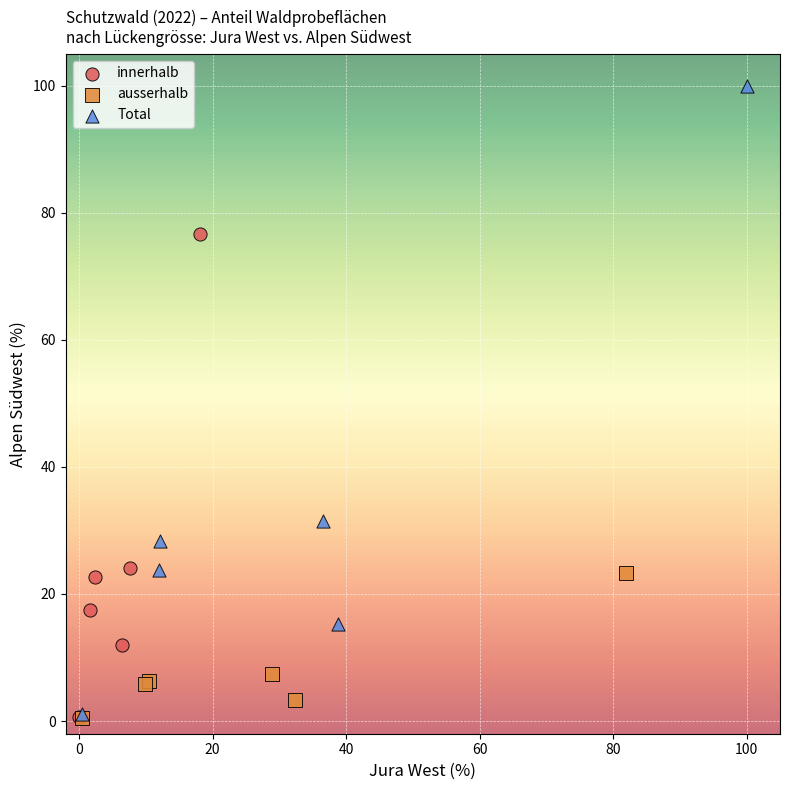

Which series has the widest spread of Y values?

Total